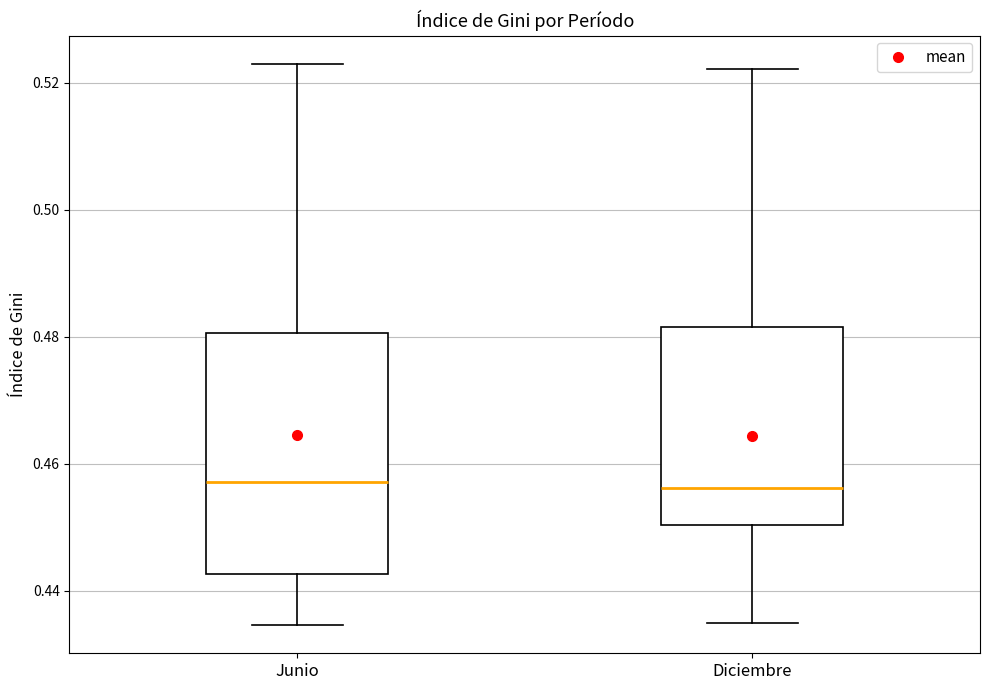

Comparing the boxes themselves (not the whiskers), which one is the tallest?

Junio